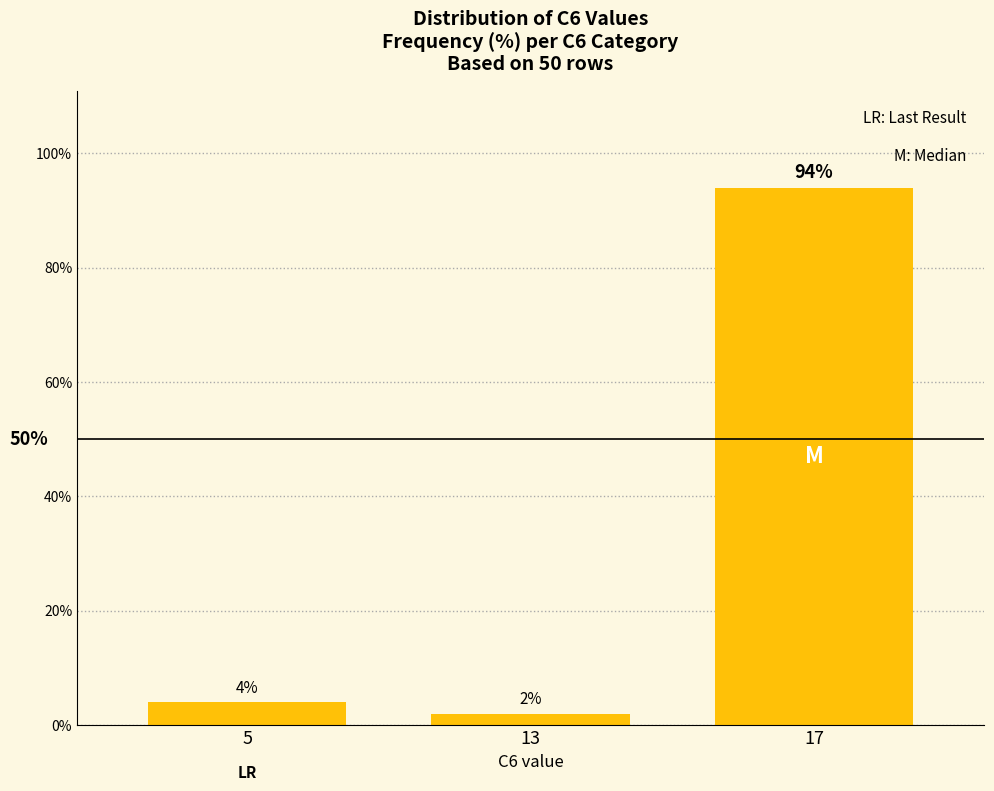

Where is the data nearest to the value 48?

5